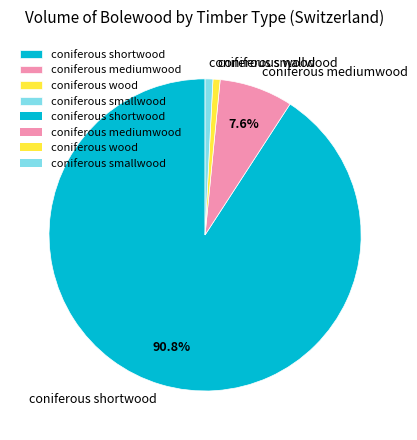

What is the largest slice in the pie chart?

coniferous shortwood